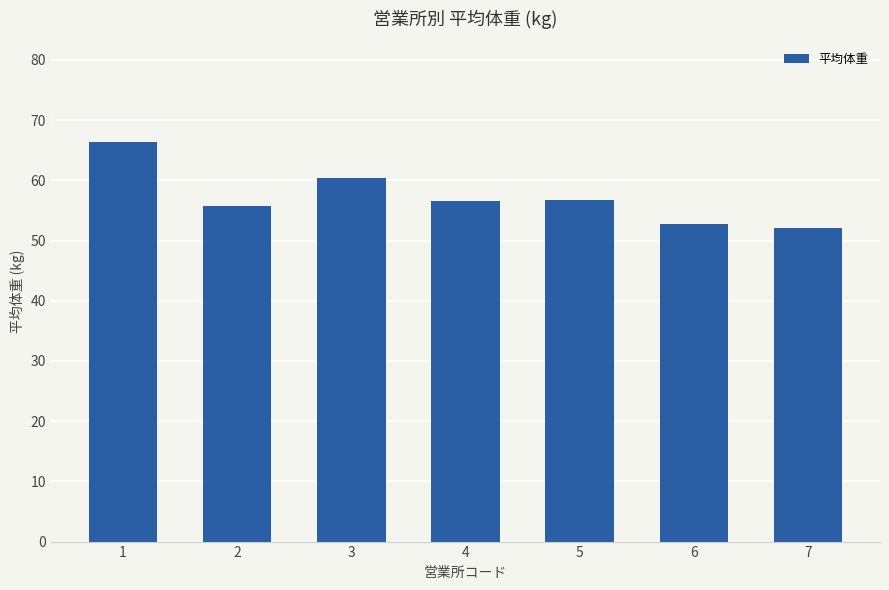

What is the minimum value shown in the chart?

52.0